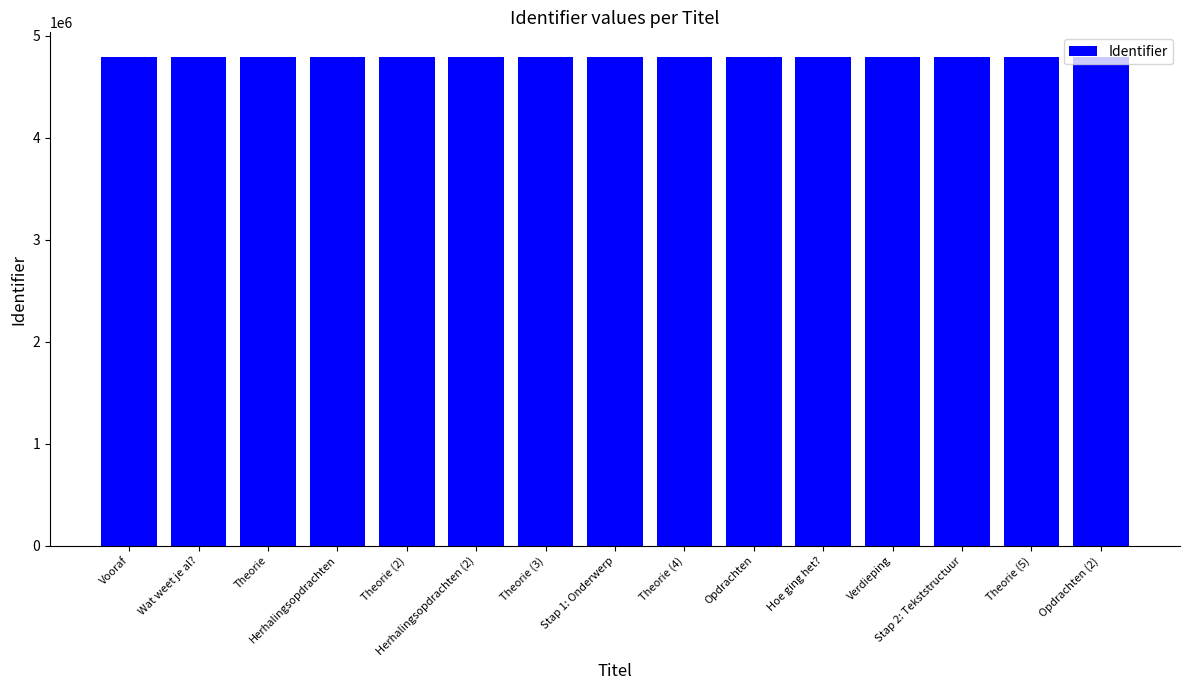

Does the chart contain stacked bars?

No